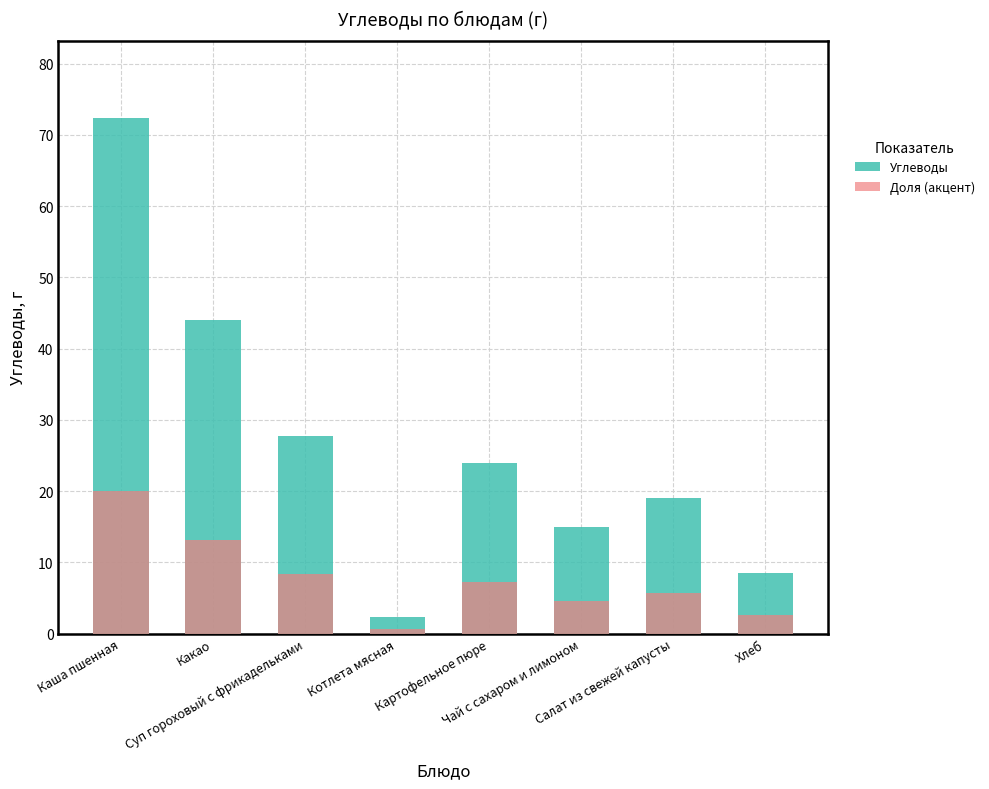

What is the label of the 6th bar from the right?

Суп гороховый с фрикадельками